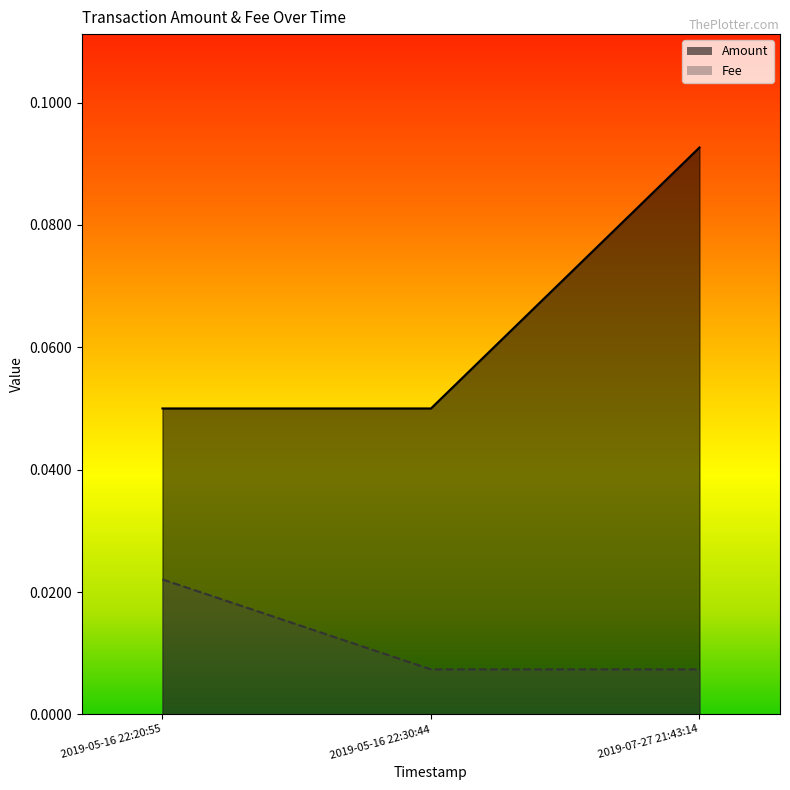

List the labels in order of Fee value, smallest first.

2019-05-16 22:20:55, 2019-05-16 22:30:44, 2019-07-27 21:43:14